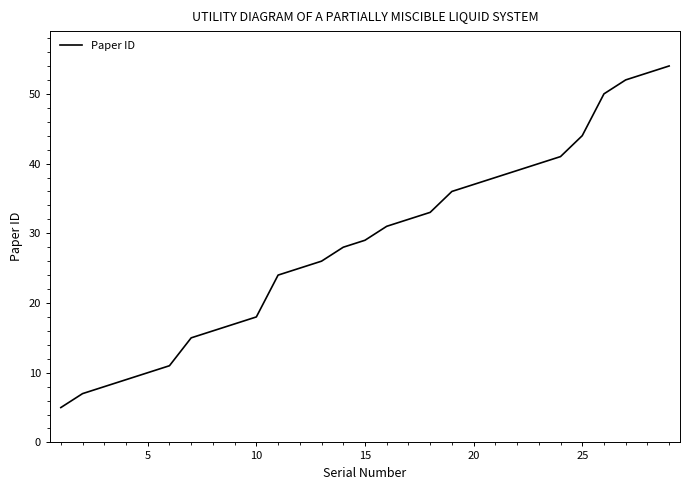

What is the smallest value displayed?

5